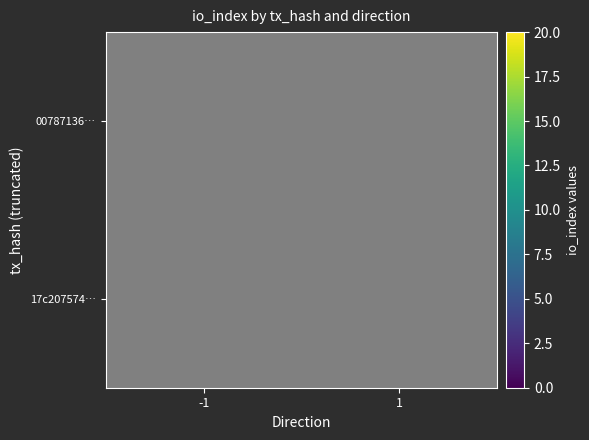

What is the lowest value of the 00787136… series?

18.0